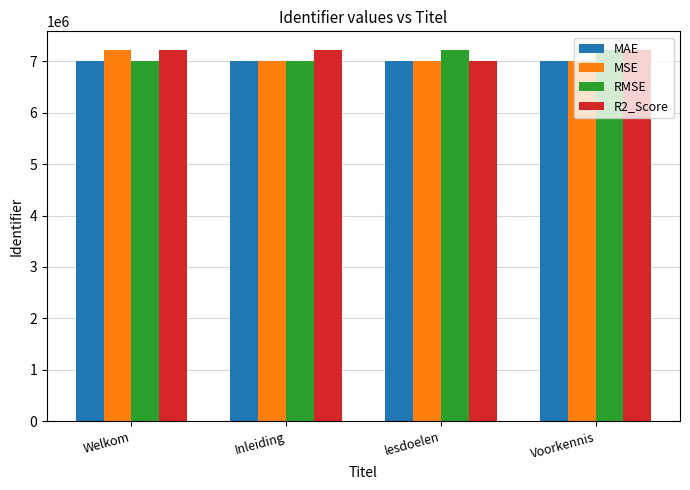

Are the bars grouped side by side (vs. stacked)?

Yes